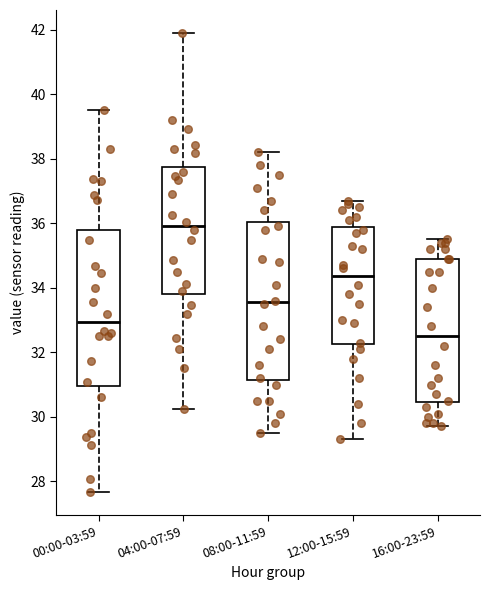

Where is the upper edge of the box for 00:00-03:59 on the y-axis? The values are not printed on the chart, so give them approximately, as read against the axis.

35.8